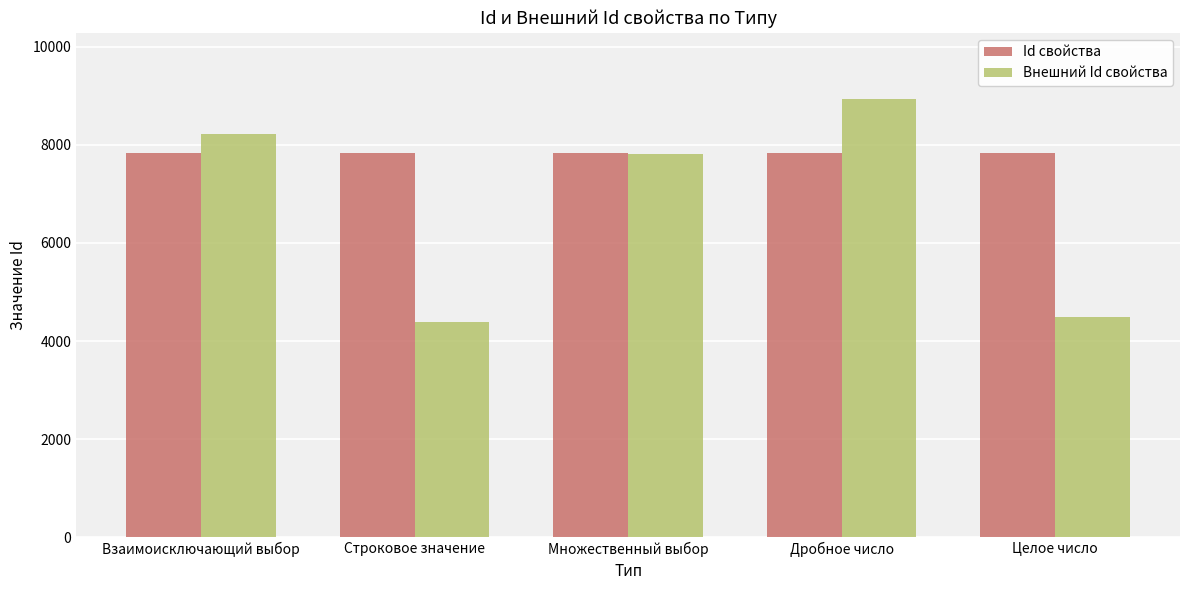

What is the smallest value displayed?

4382